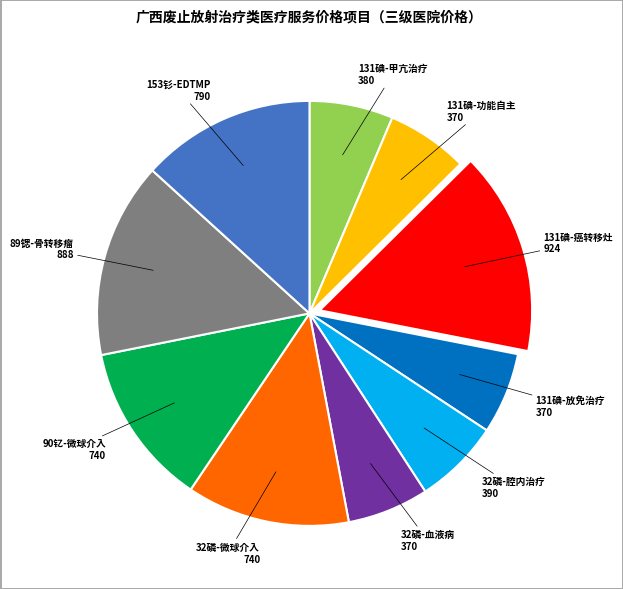

Does any single category account for the majority?

No